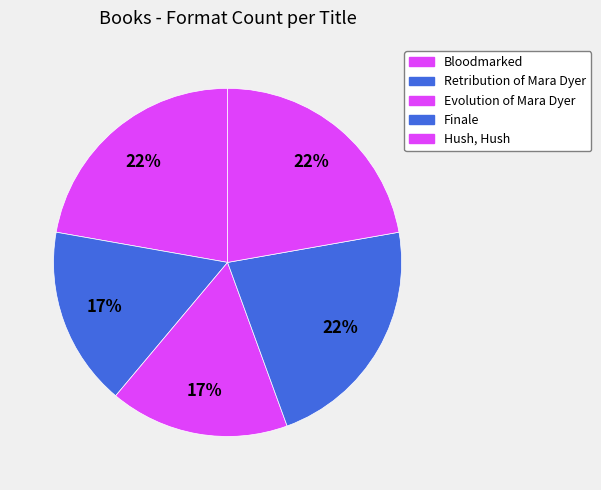

Does Finale account for over 50% of the chart?

No